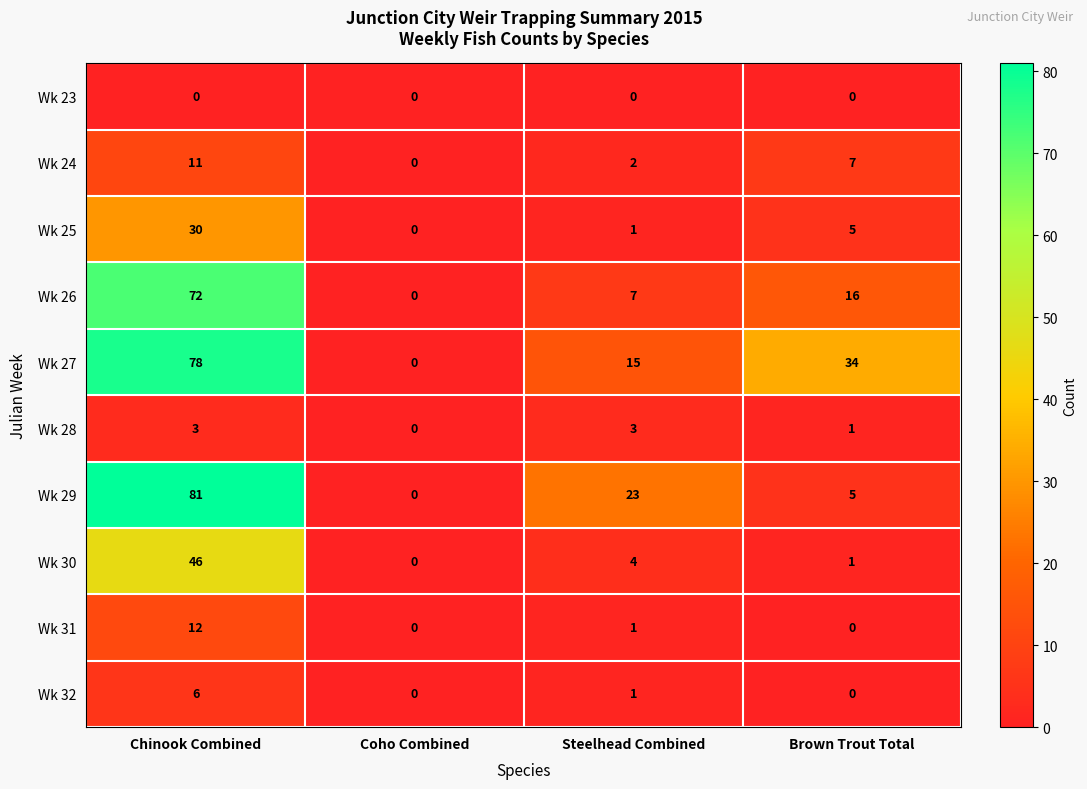

Count the Wk 24 values in the range 2 to 11.

3